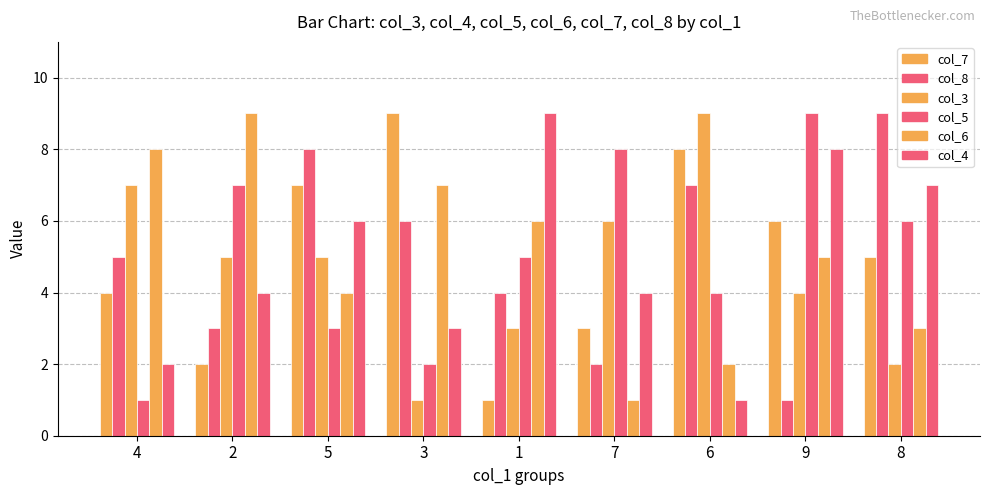

Does the chart contain stacked bars?

No